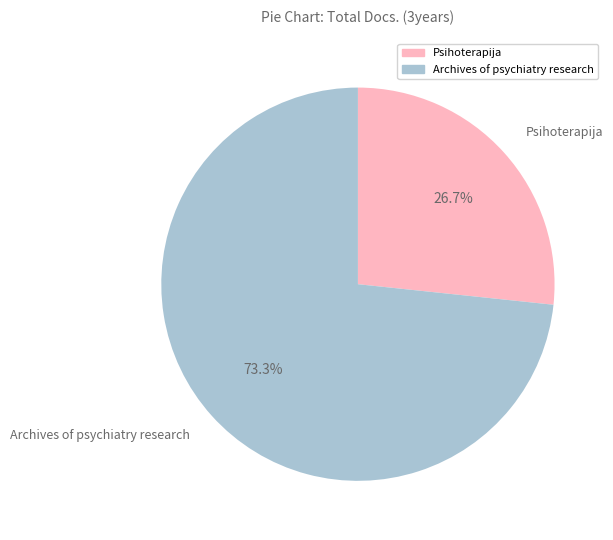

What is the smallest slice in the pie chart?

Psihoterapija